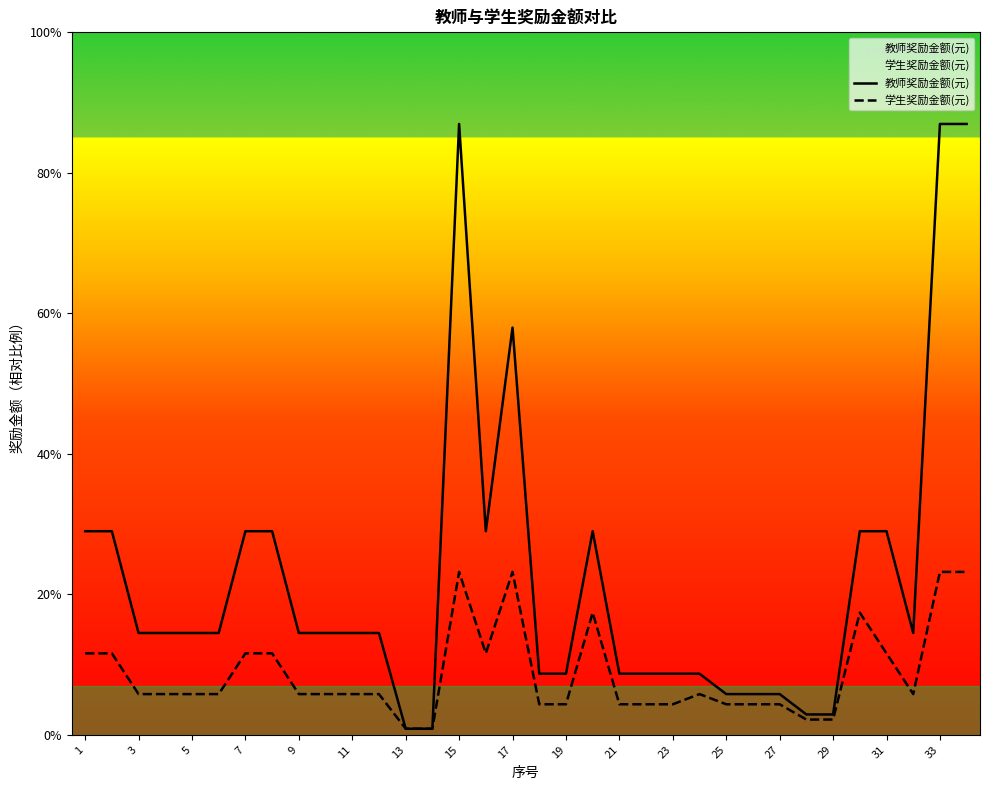

Does the chart display data point markers on the line(s)?

No